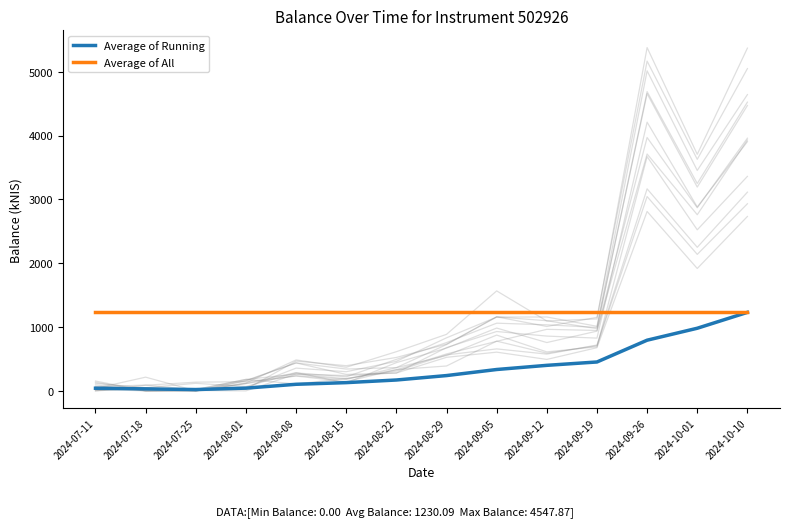

Reading left to right, extract all data points from this chart.

Average of Running: 41.2	31.2	20.8	43.0	103.2	129.1	170.3	239.7	334.8	400.0	452.7	794.0	981.1	1230.1
Average of All: 1230.1	1230.1	1230.1	1230.1	1230.1	1230.1	1230.1	1230.1	1230.1	1230.1	1230.1	1230.1	1230.1	1230.1